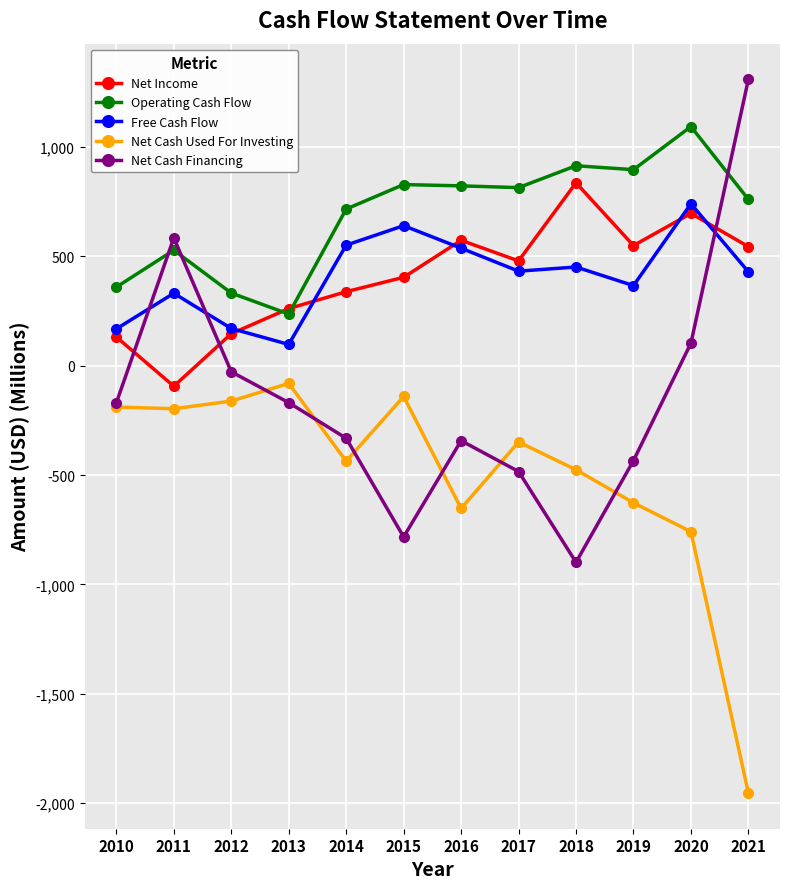

Which series has the largest total across all categories?

Operating Cash Flow